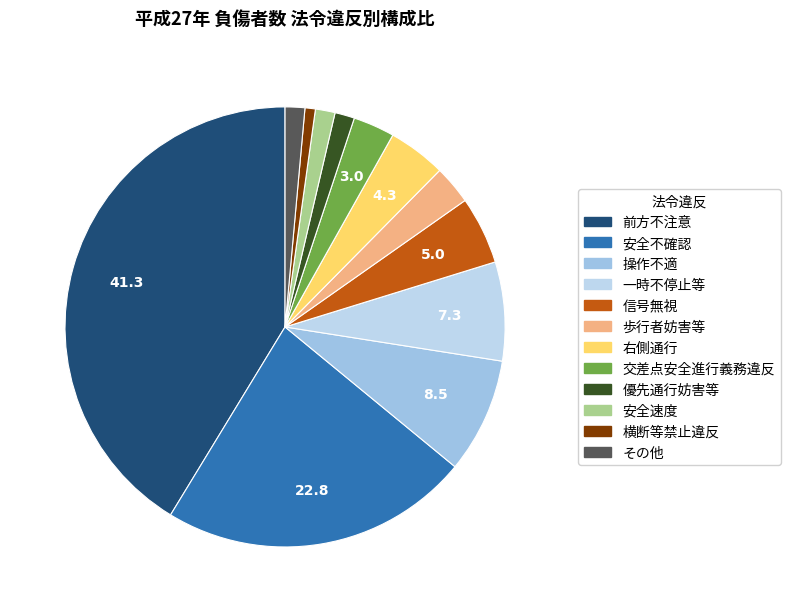

To the nearest percent, what portion does 一時不停止等 represent?

7%